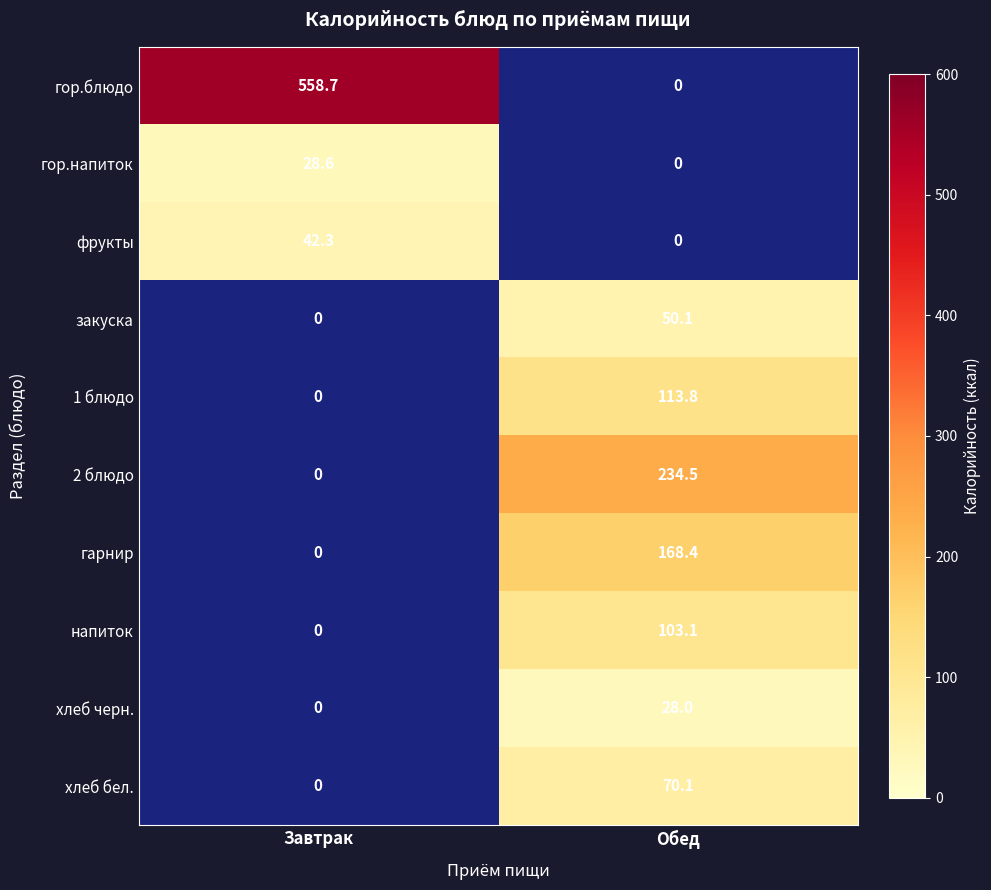

Which series has the largest total across all categories?

гор.блюдо